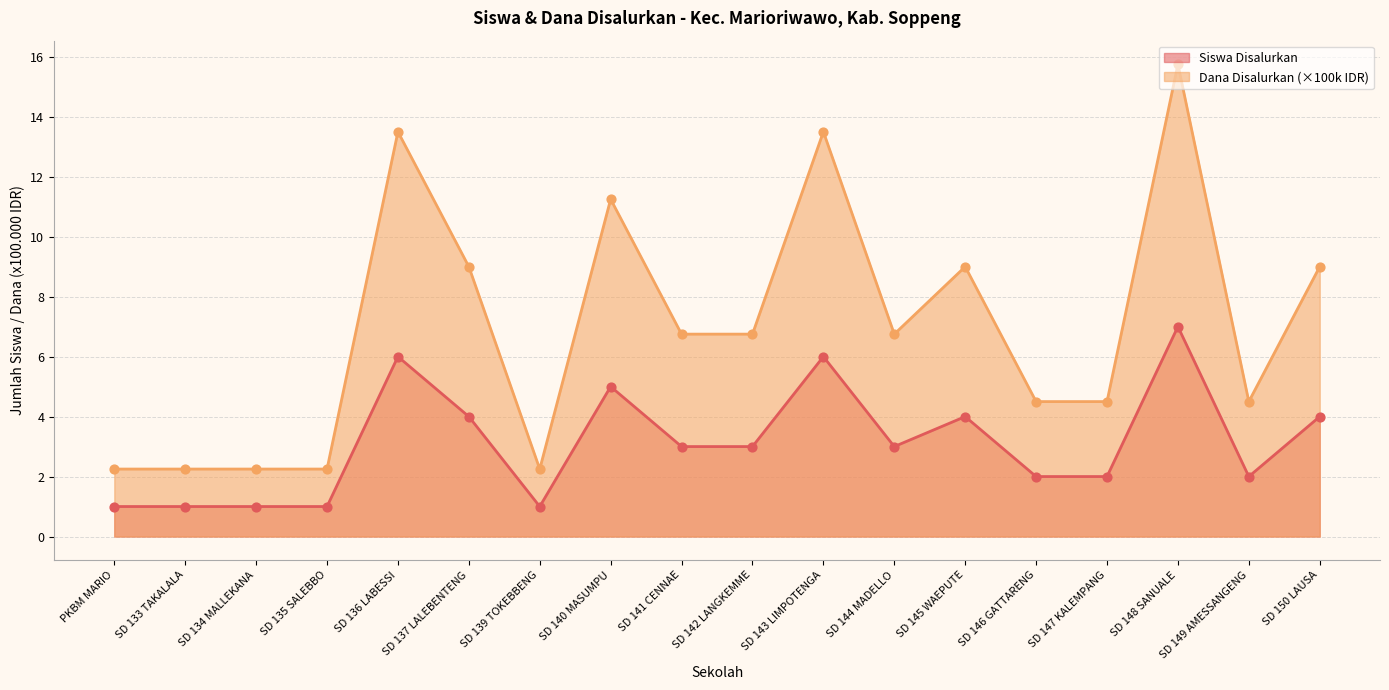

Which series has the largest total across all categories?

Dana Disalurkan (×100k IDR)